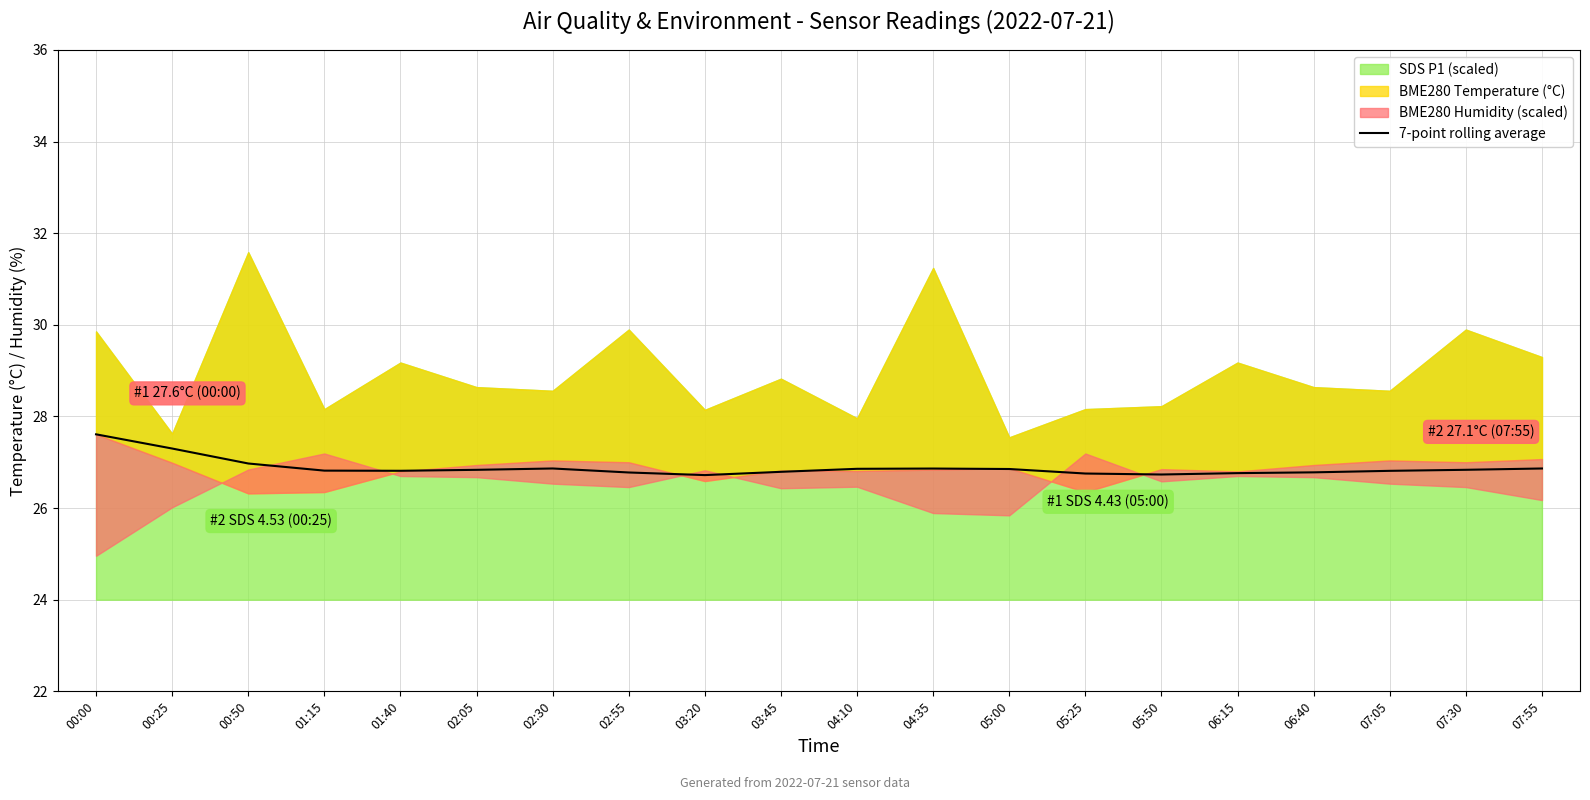

What is the sum of all values?

537.6